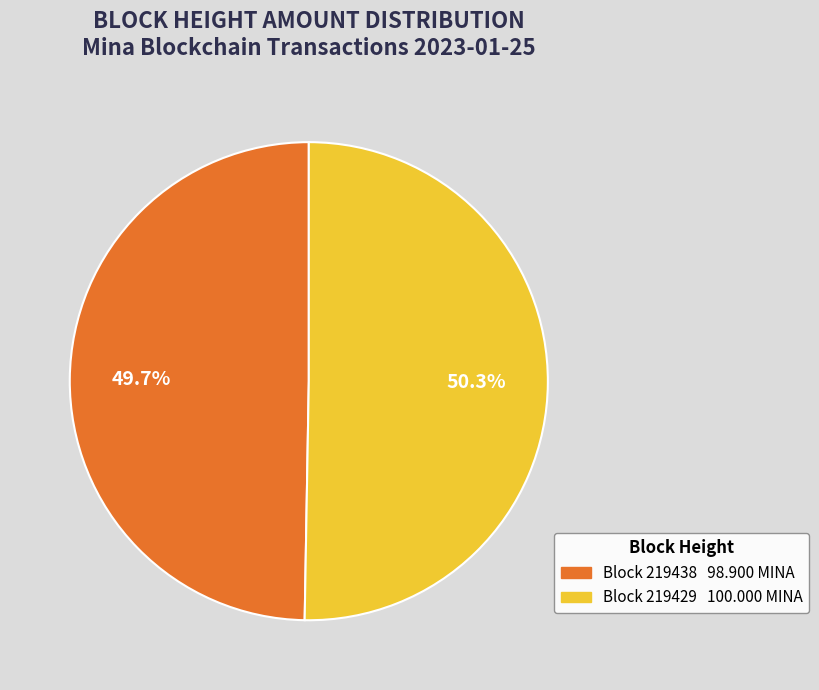

Is there a majority slice in this chart?

Yes